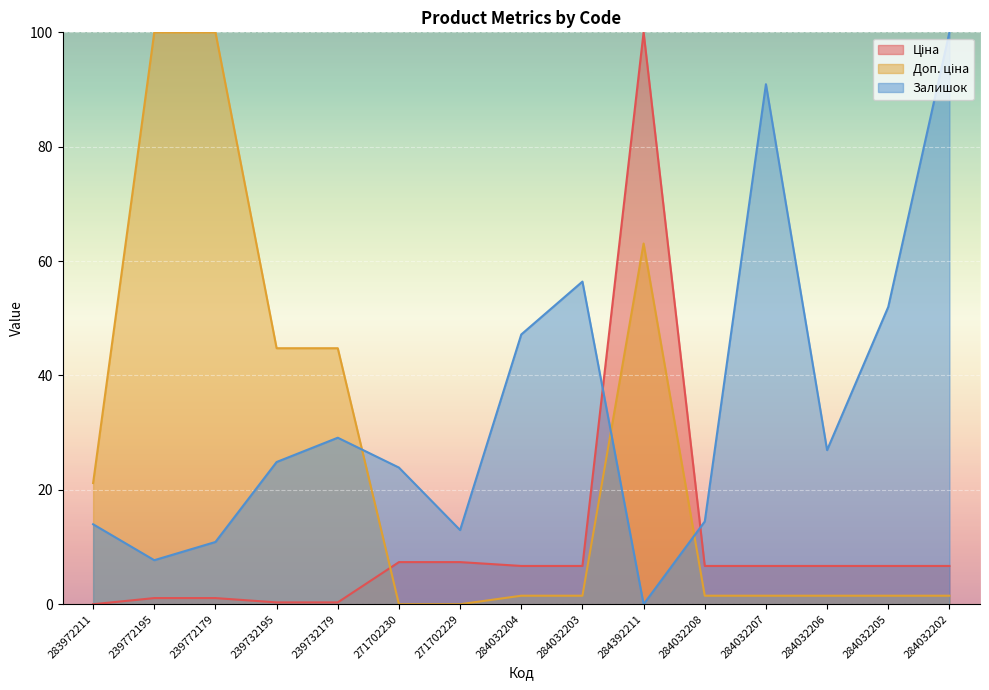

Which series has the widest spread of values?

Доп. ціна